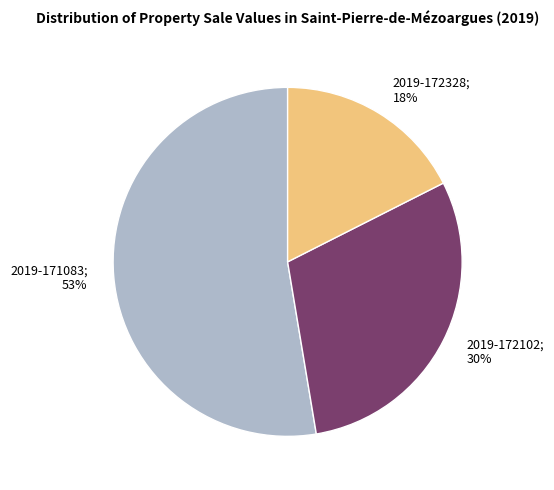

To the nearest percent, what portion does 2019-172102 represent?

30%